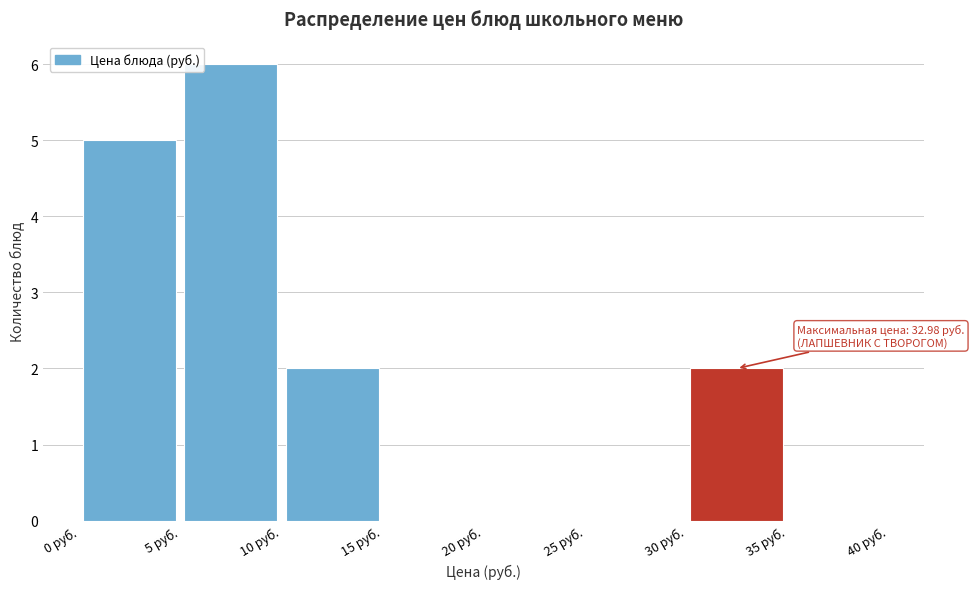

Which range on the x-axis has the tallest bar?

5 to 10